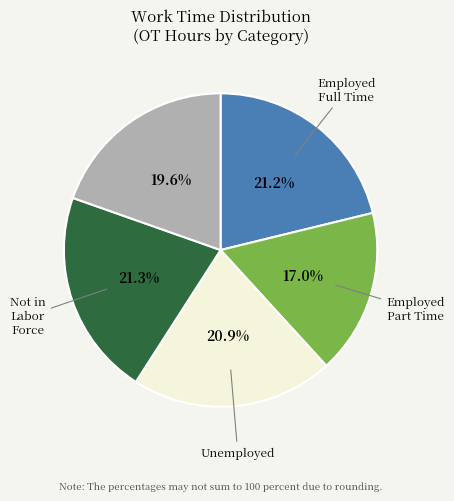

To the nearest percent, what is the difference between the largest and smallest slice percentages?

4%